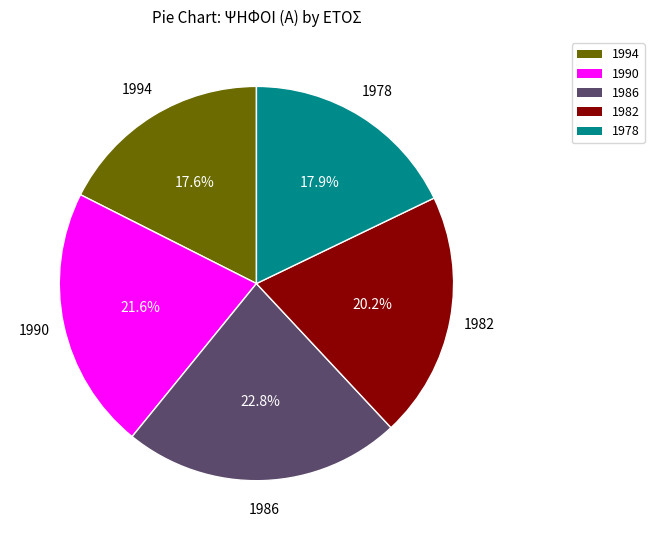

How much of the chart is everything except 1986?

77.2%